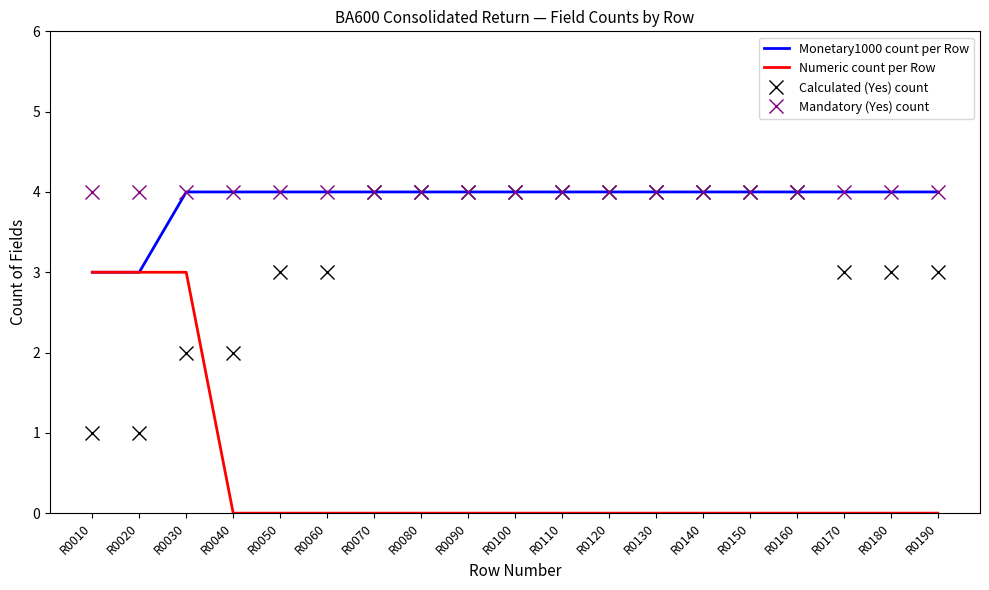

Reading left to right, extract all data points from this chart.

Monetary1000 count per Row: R0010=3	R0020=3	R0030=4	R0040=4	R0050=4	R0060=4	R0070=4	R0080=4	R0090=4	R0100=4	R0110=4	R0120=4	R0130=4	R0140=4	R0150=4	R0160=4	R0170=4	R0180=4	R0190=4
Numeric count per Row: R0010=3	R0020=3	R0030=3	R0040=0	R0050=0	R0060=0	R0070=0	R0080=0	R0090=0	R0100=0	R0110=0	R0120=0	R0130=0	R0140=0	R0150=0	R0160=0	R0170=0	R0180=0	R0190=0
Calculated (Yes) count: R0010=1	R0020=1	R0030=2	R0040=2	R0050=3	R0060=3	R0070=4	R0080=4	R0090=4	R0100=4	R0110=4	R0120=4	R0130=4	R0140=4	R0150=4	R0160=4	R0170=3	R0180=3	R0190=3
Mandatory (Yes) count: R0010=4	R0020=4	R0030=4	R0040=4	R0050=4	R0060=4	R0070=4	R0080=4	R0090=4	R0100=4	R0110=4	R0120=4	R0130=4	R0140=4	R0150=4	R0160=4	R0170=4	R0180=4	R0190=4